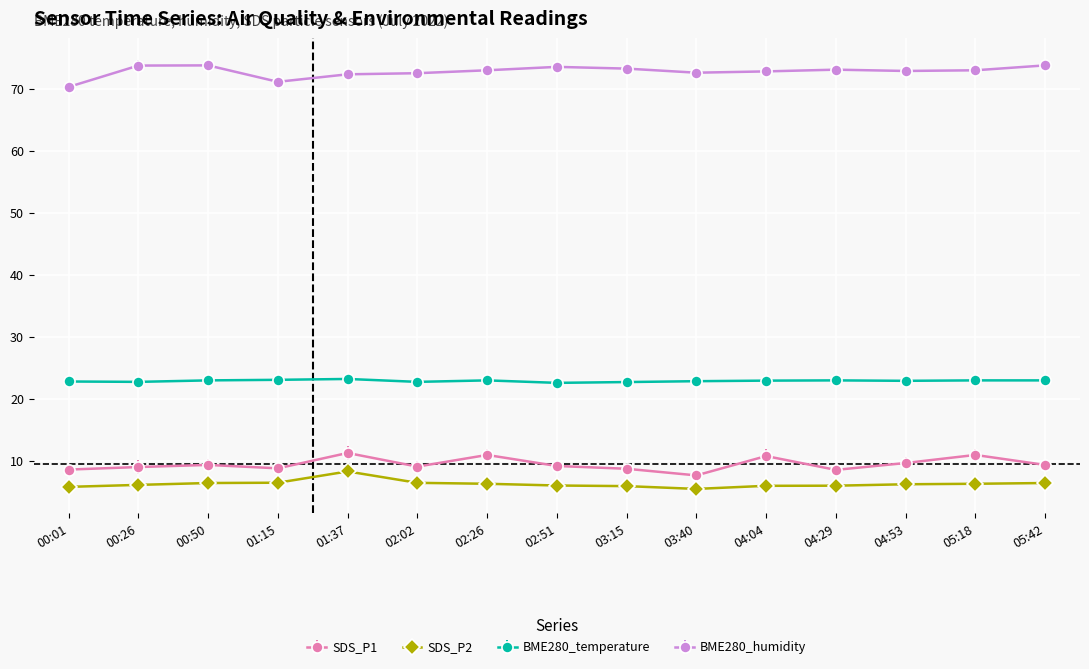

What is the spread (max minus min) of values at 04:53?

66.7